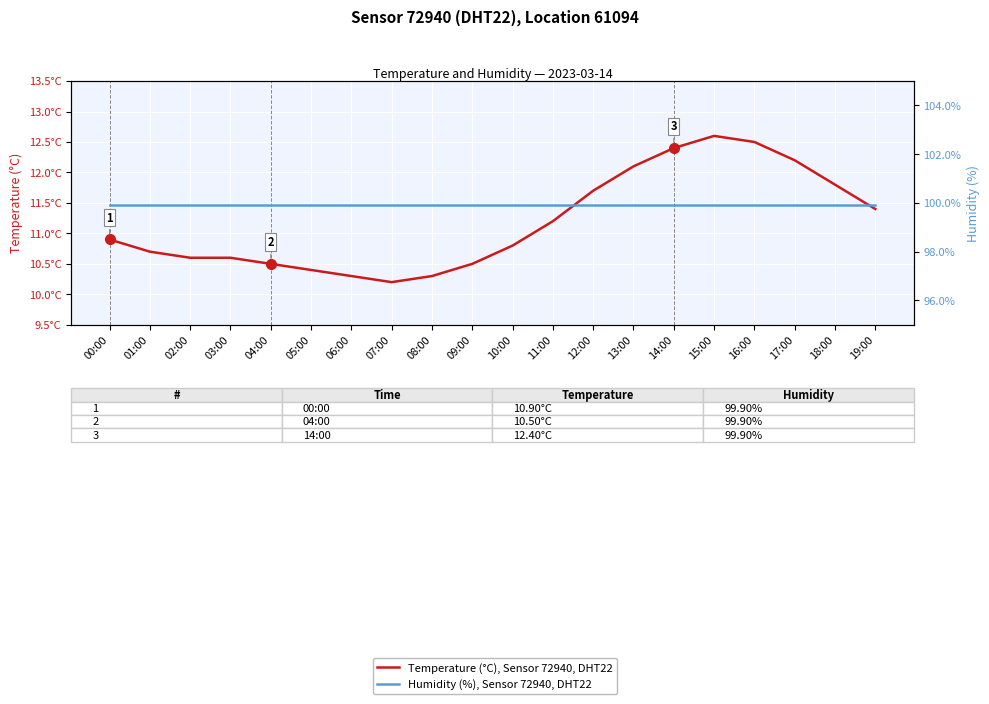

Rank the series by their average value, from highest to lowest.

Humidity (%), Sensor 72940, DHT22, Temperature (°C), Sensor 72940, DHT22